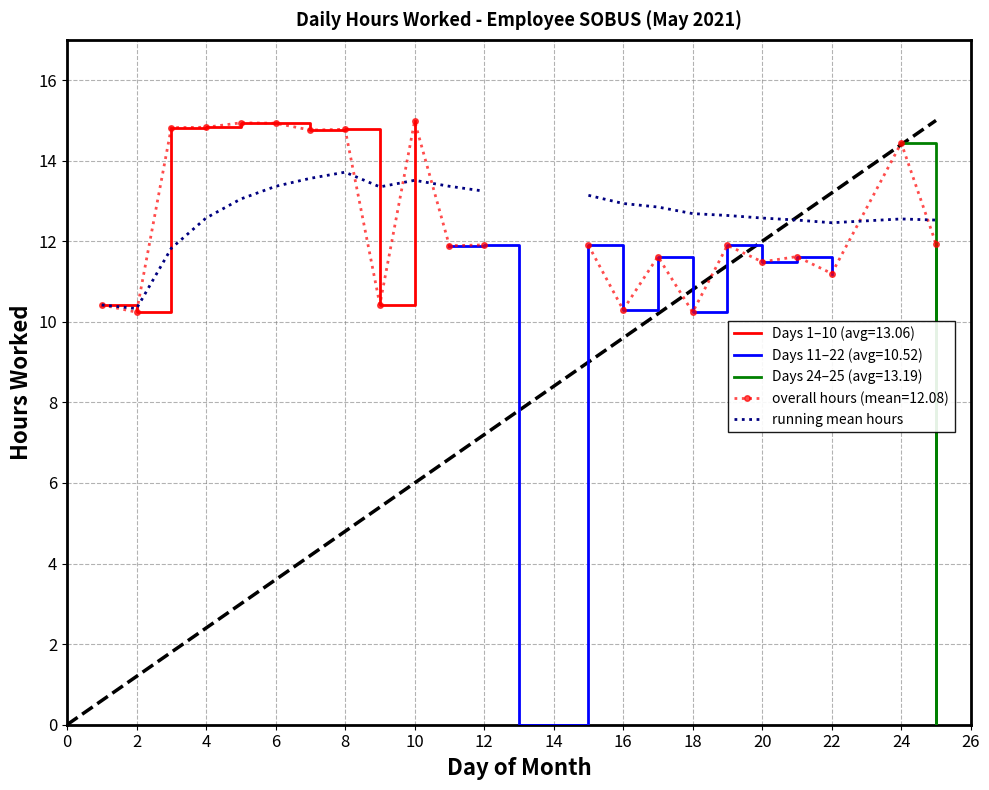

True or false: there are more than 1 points higher than both neighbors.

True